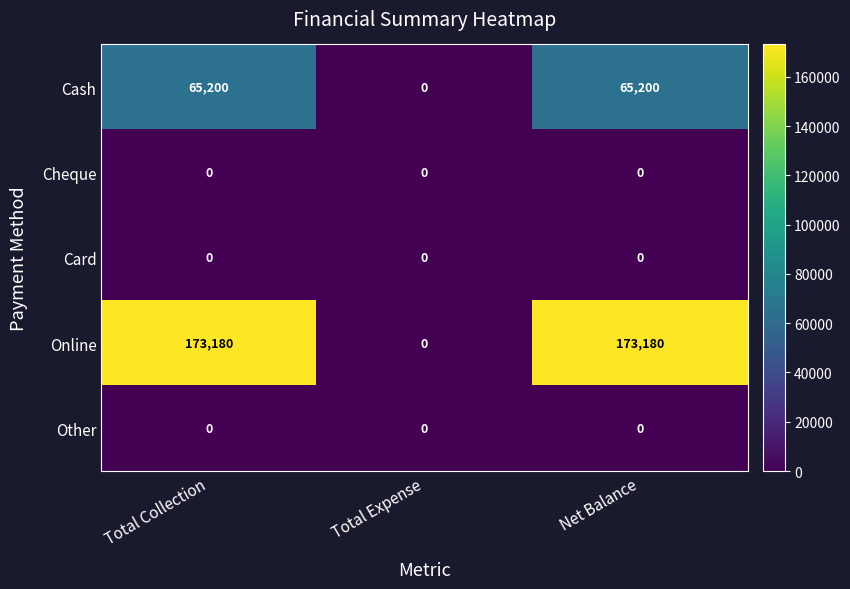

At how many categories does at least one series exceed 141355?

2